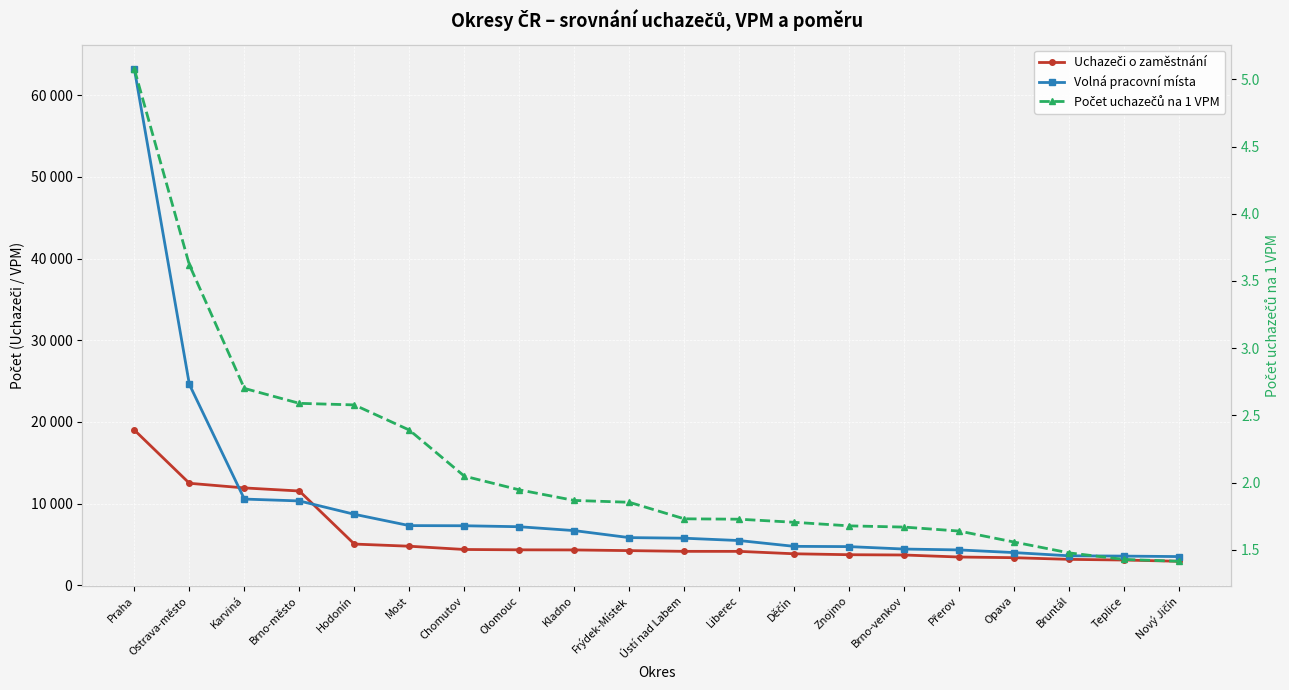

Rank the series by their maximum value, from highest to lowest.

Volná pracovní místa, Uchazeči o zaměstnání, Počet uchazečů na 1 VPM